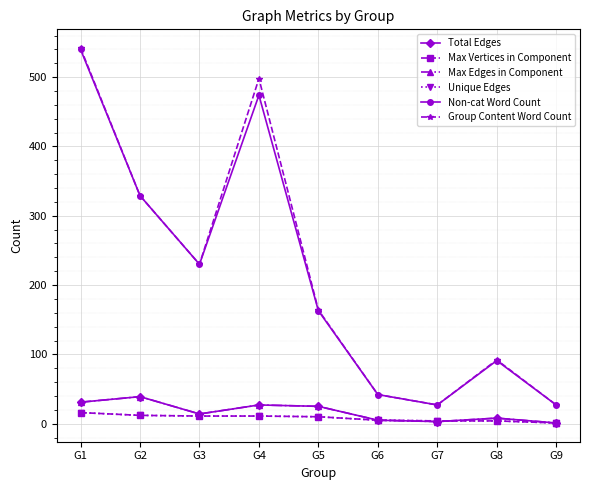

Reading right to left, extract all data points from this chart.

Total Edges: 1	8	3	5	25	27	14	39	31
Max Vertices in Component: 1	4	4	5	10	11	11	12	16
Max Edges in Component: 1	8	3	5	25	27	14	39	31
Unique Edges: 1	4	4	5	10	11	11	12	16
Non-cat Word Count: 27	91	27	42	163	474	230	329	540
Group Content Word Count: 27	92	27	42	164	498	230	329	542